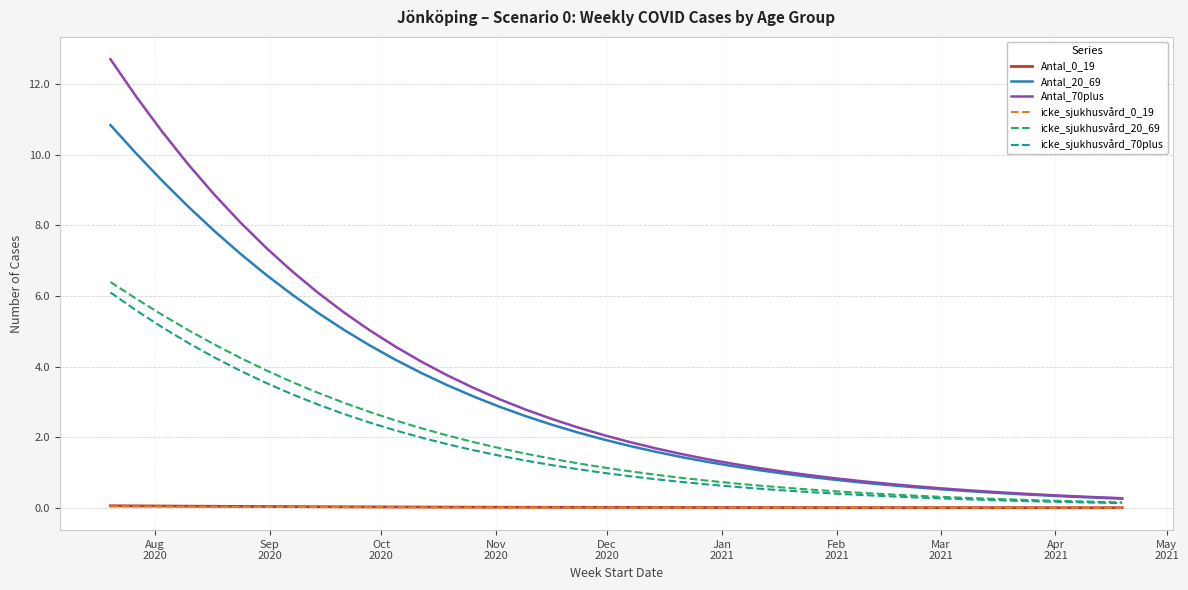

Which series has the largest range (max minus min)?

Antal_70plus